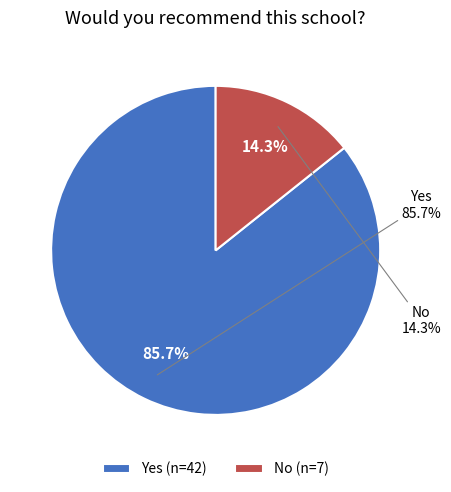

Count the number of slices in the pie.

2